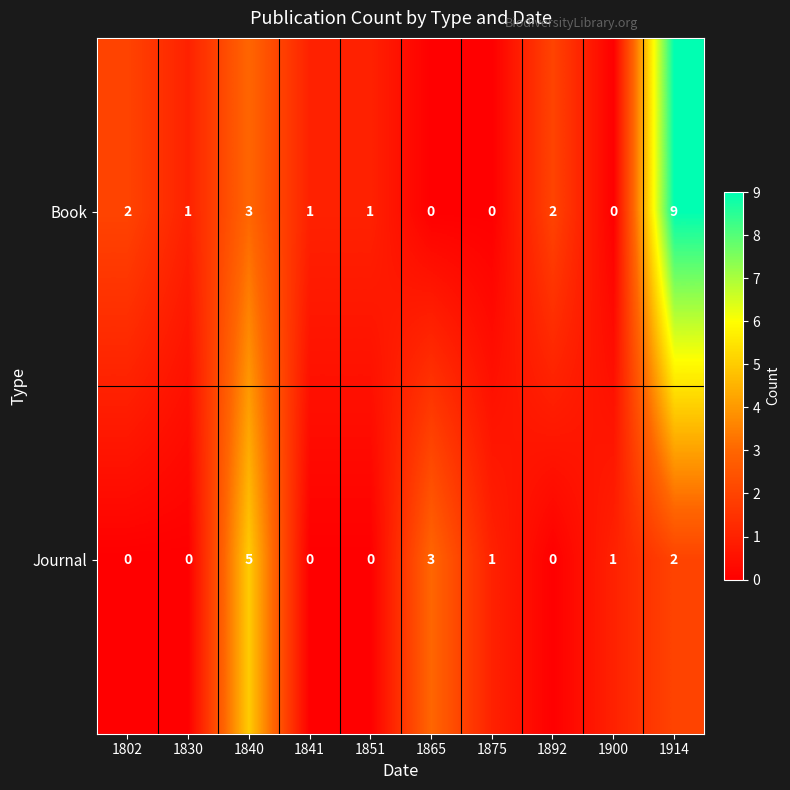

What is the difference between the second highest and minimum values in the Journal series?

3